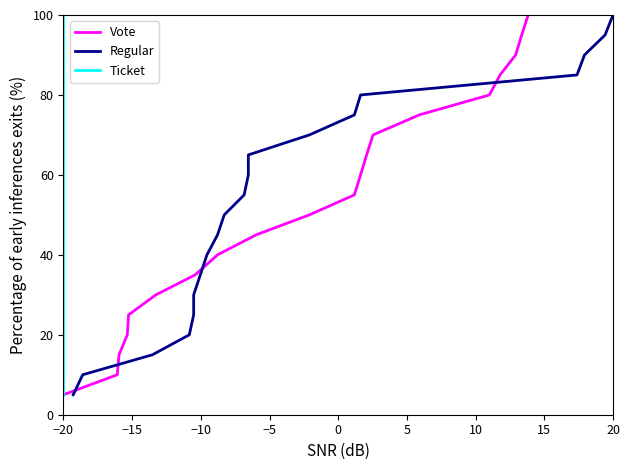

What are all the series names shown in the legend?

Vote, Regular, Ticket